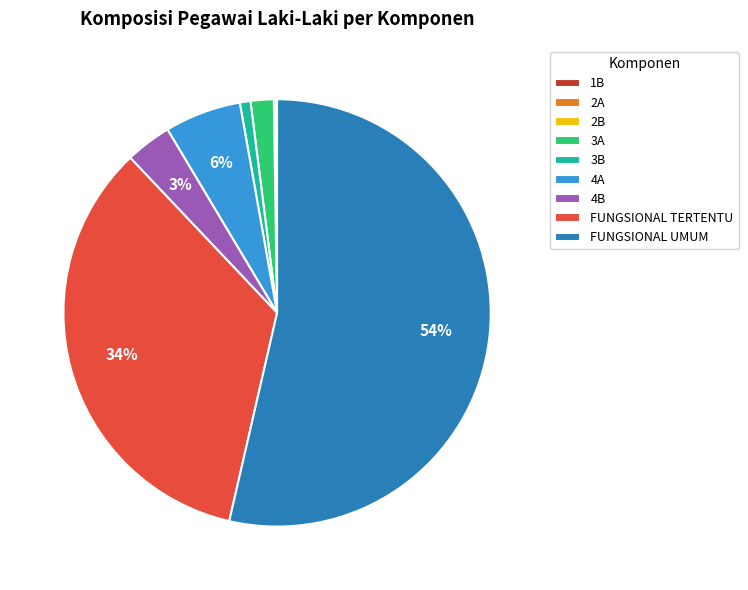

Which category has the biggest portion of the pie?

FUNGSIONAL UMUM